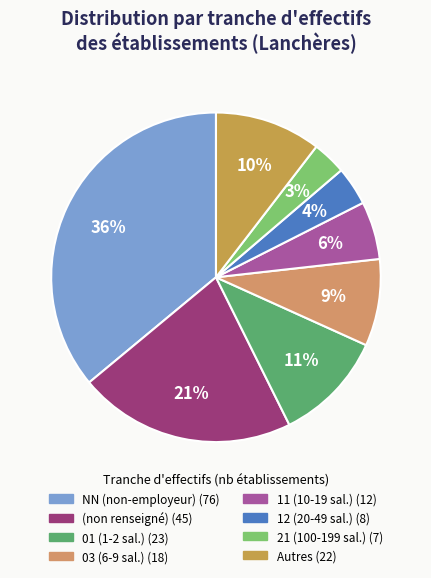

Is there a majority slice in this chart?

No